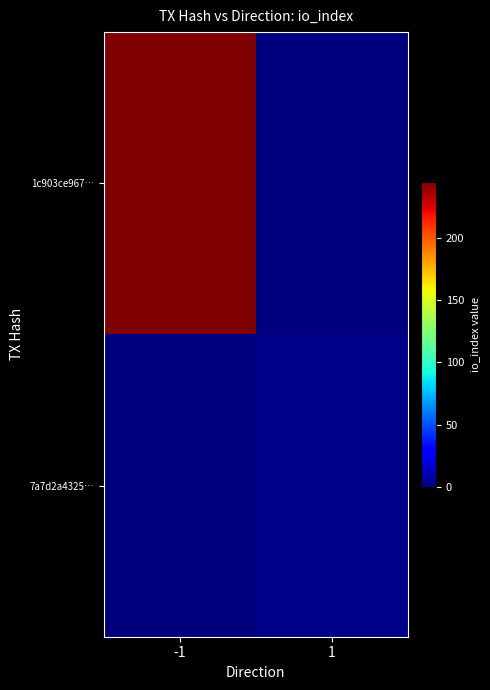

At how many categories does at least one series exceed 52?

1